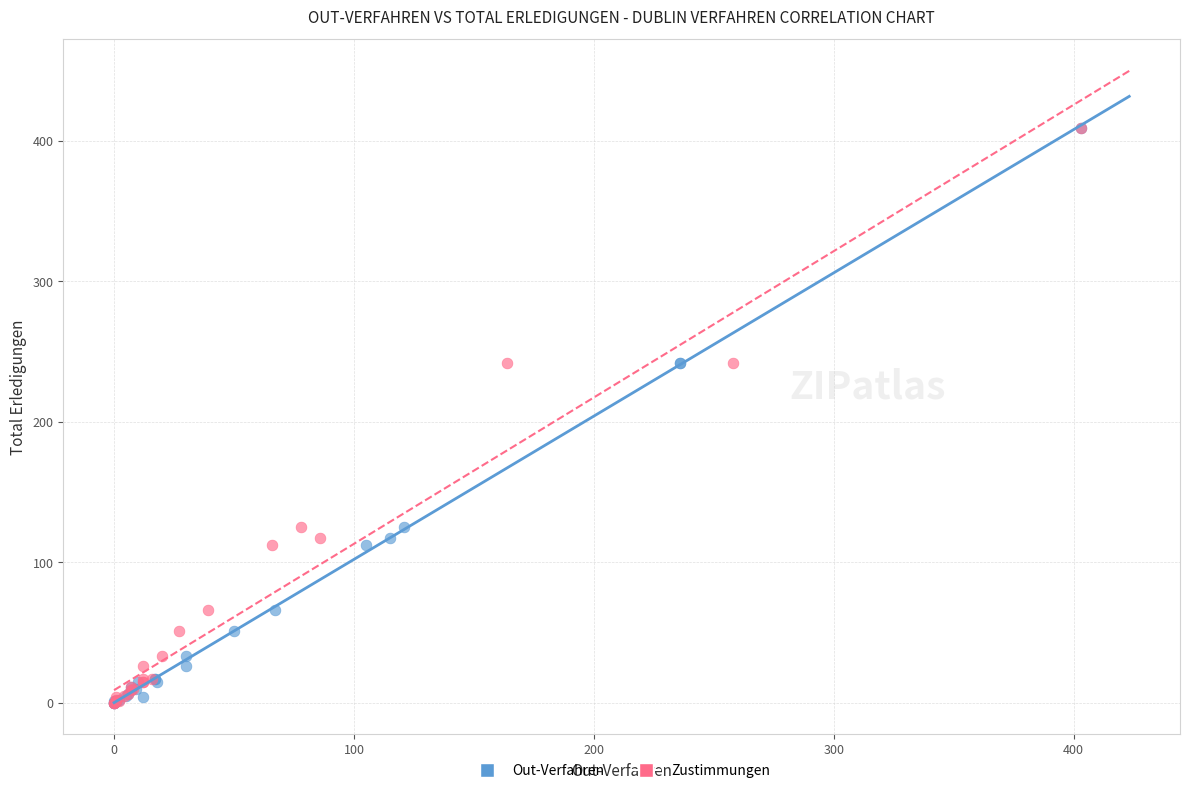

What are all the series names shown in the legend?

Out-Verfahren, Zustimmungen